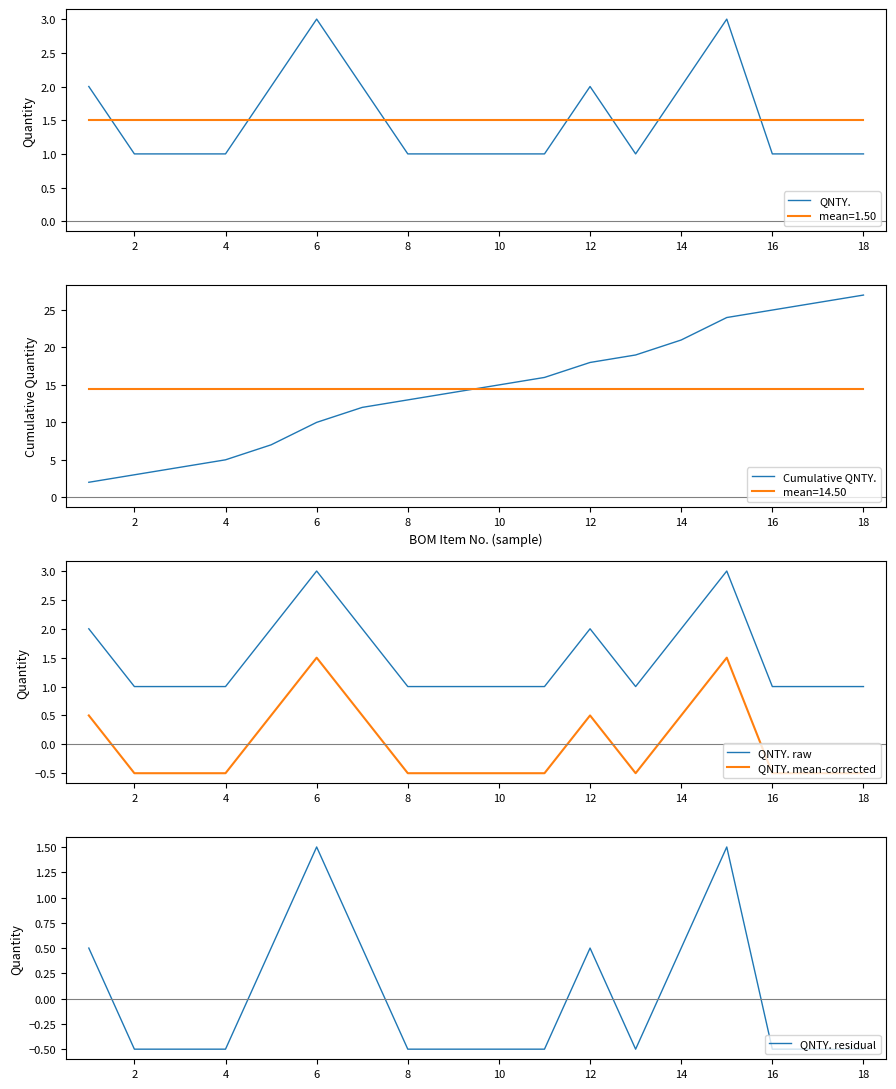

What is the highest value of the QNTY. residual series?

1.5